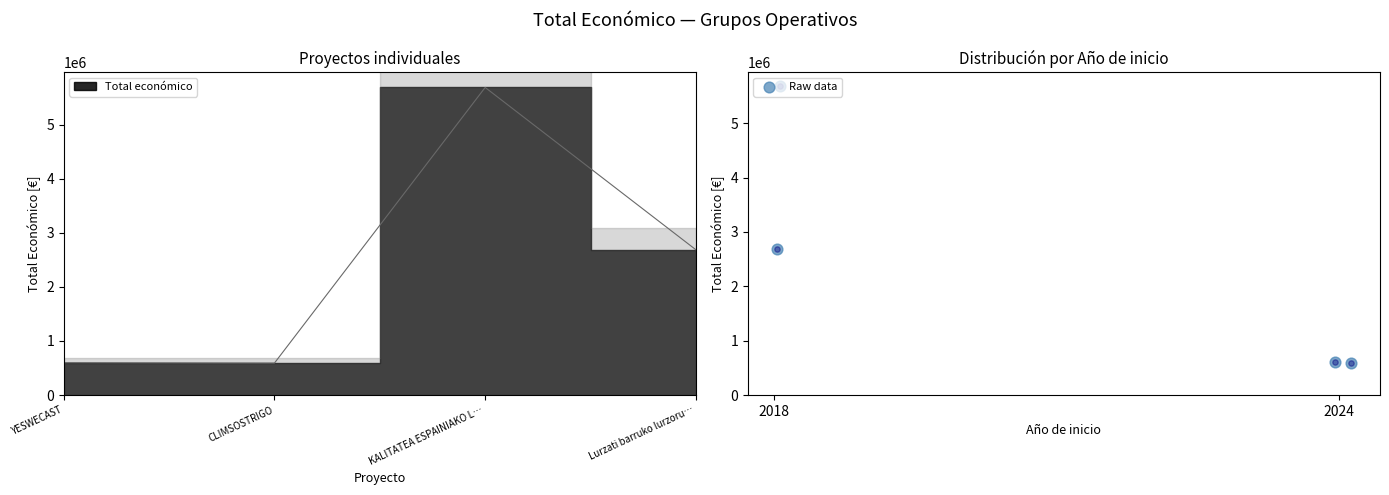

Which has a higher value, YESWECAST or CLIMSOSTRIGO?

YESWECAST